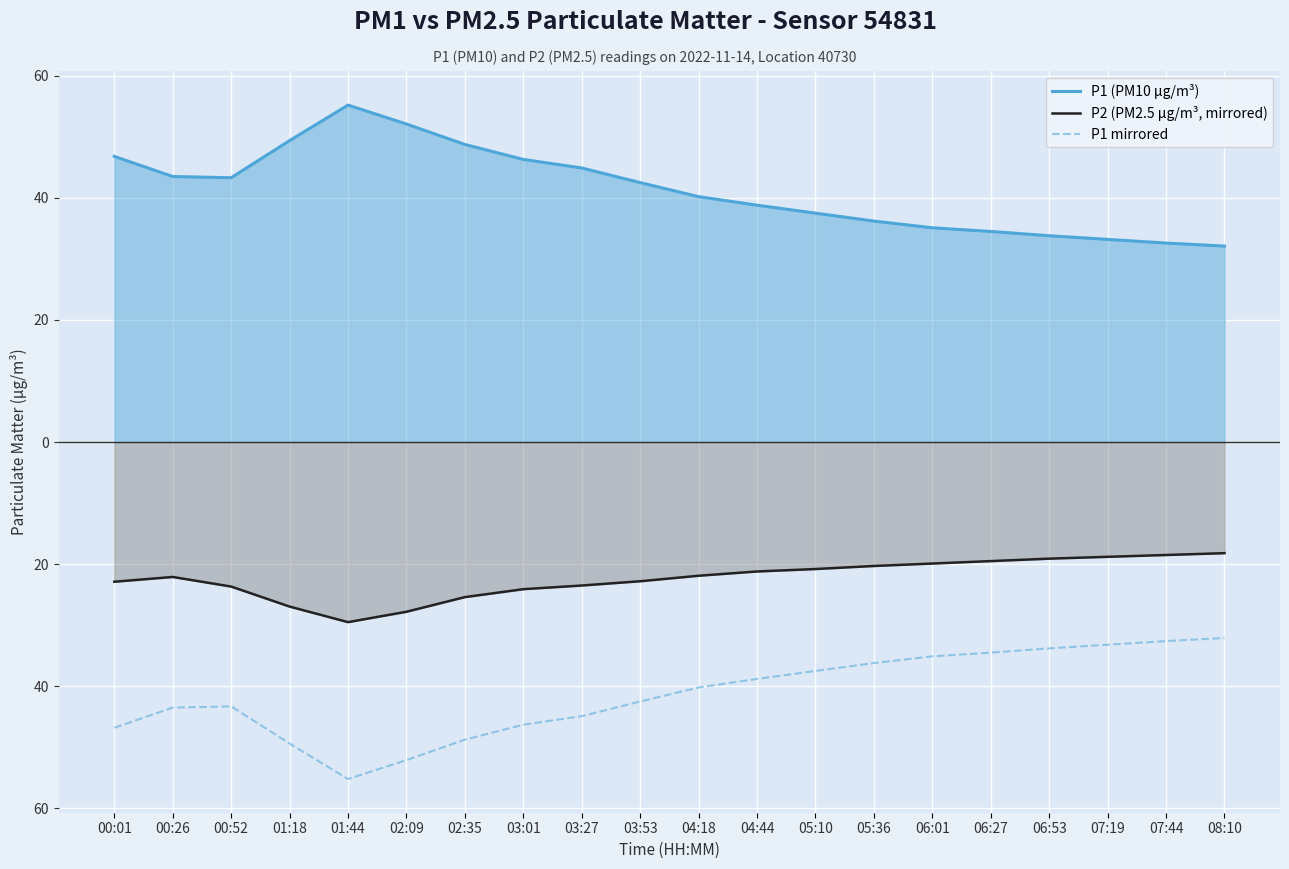

Which series has the largest total across all categories?

P1 (PM10 µg/m³)